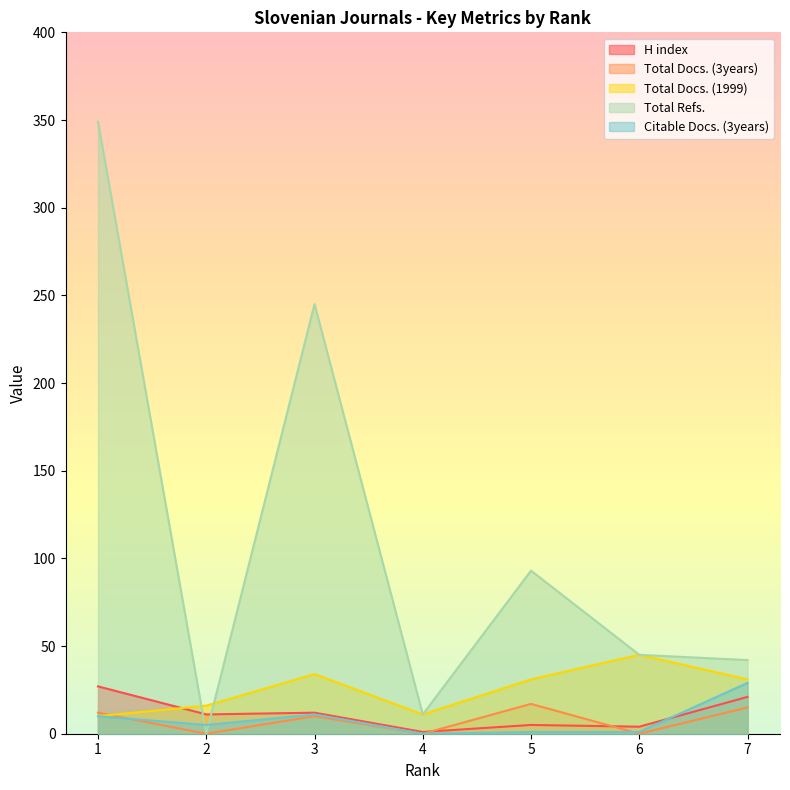

How many interior local valleys does the Total Docs. (1999) series have?

1